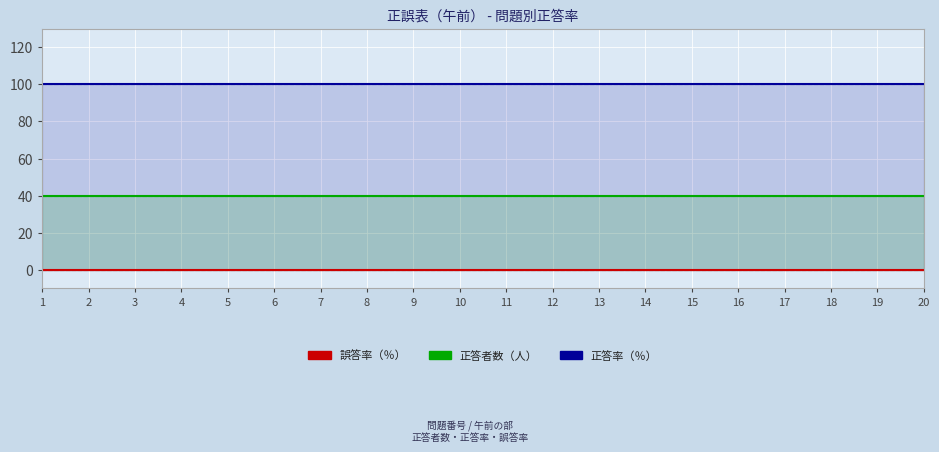

How many lines are shown in the chart?

3